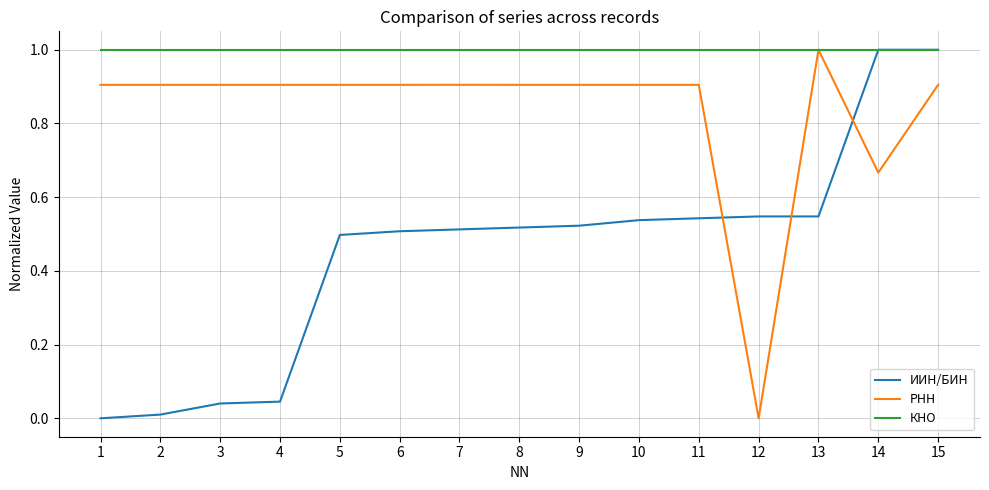

True or false: КНО has a value of 0.6 at 8.

False